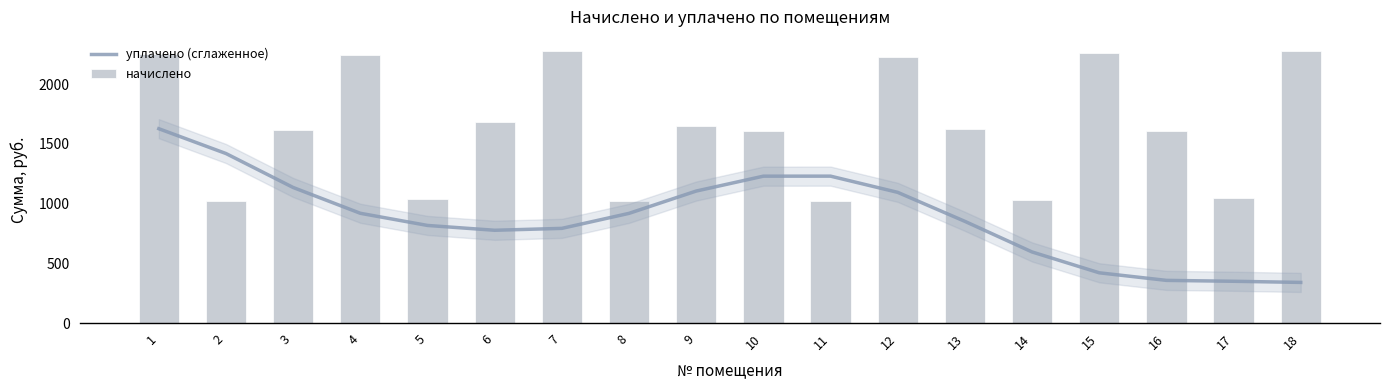

Which series changed the most between 2 and 7?

начислено